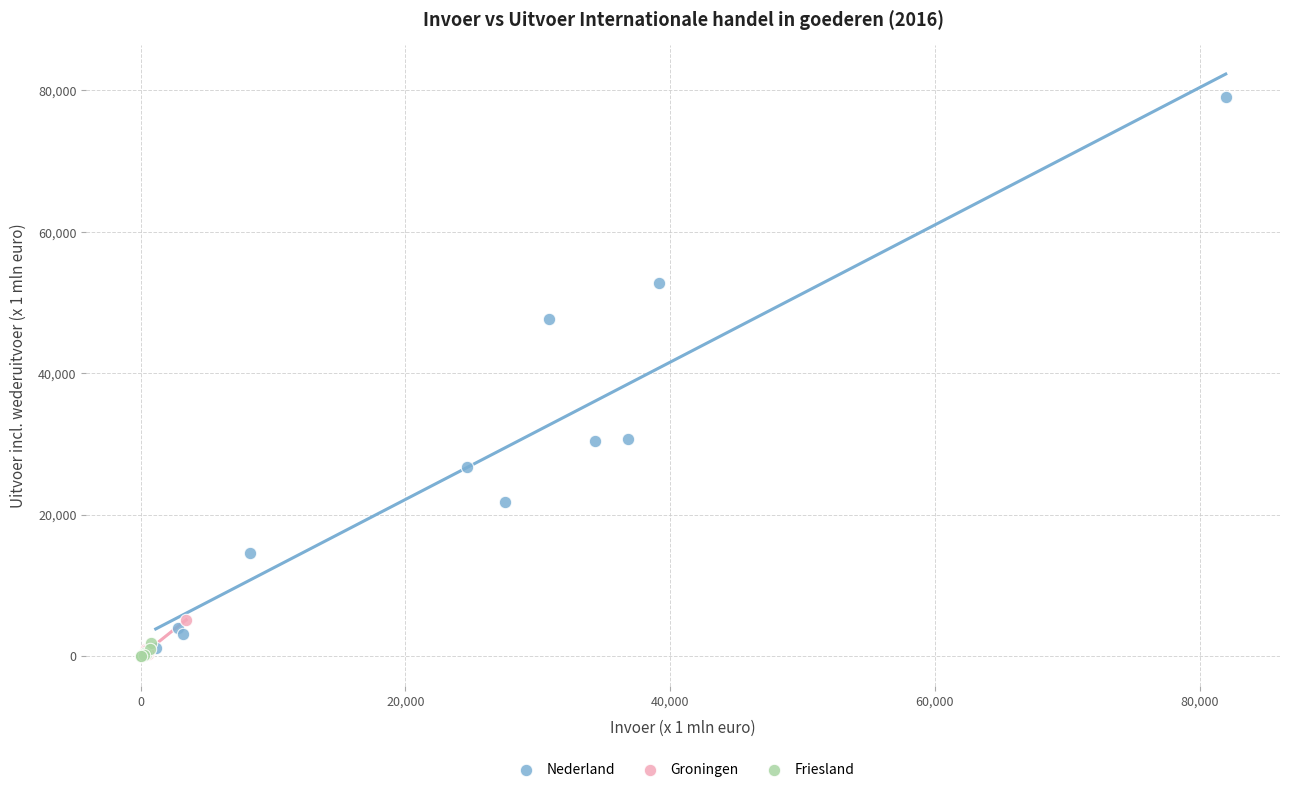

Which series has the largest Y range (max minus min)?

Nederland